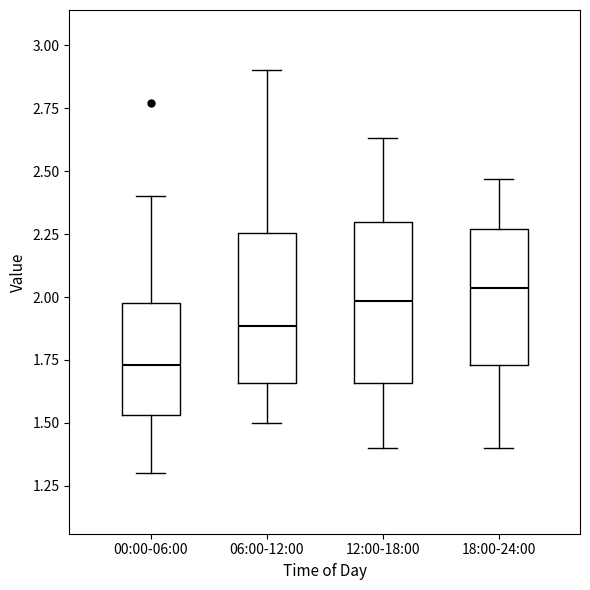

Which box's median line is the highest?

18:00-24:00